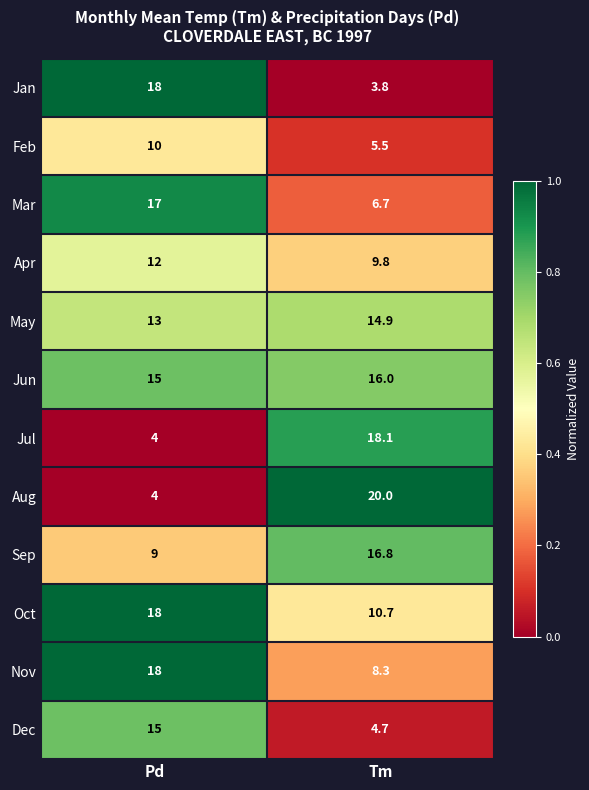

What is the difference between the maximum and minimum values in the Oct series?

7.3